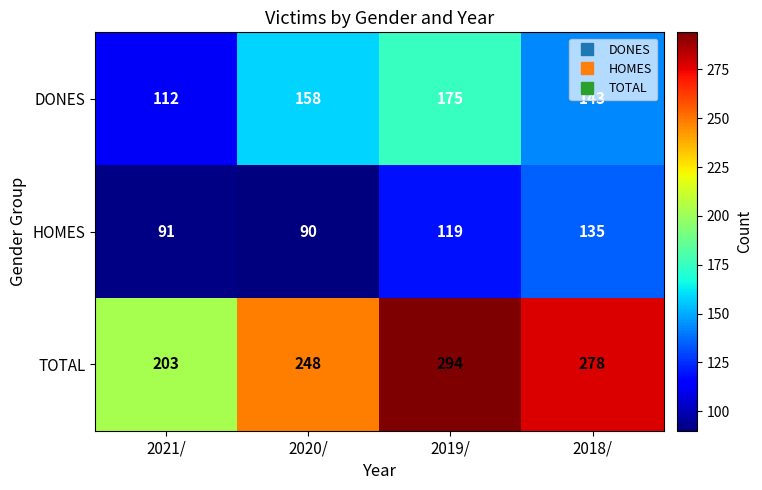

What is the average value of the TOTAL series?

256